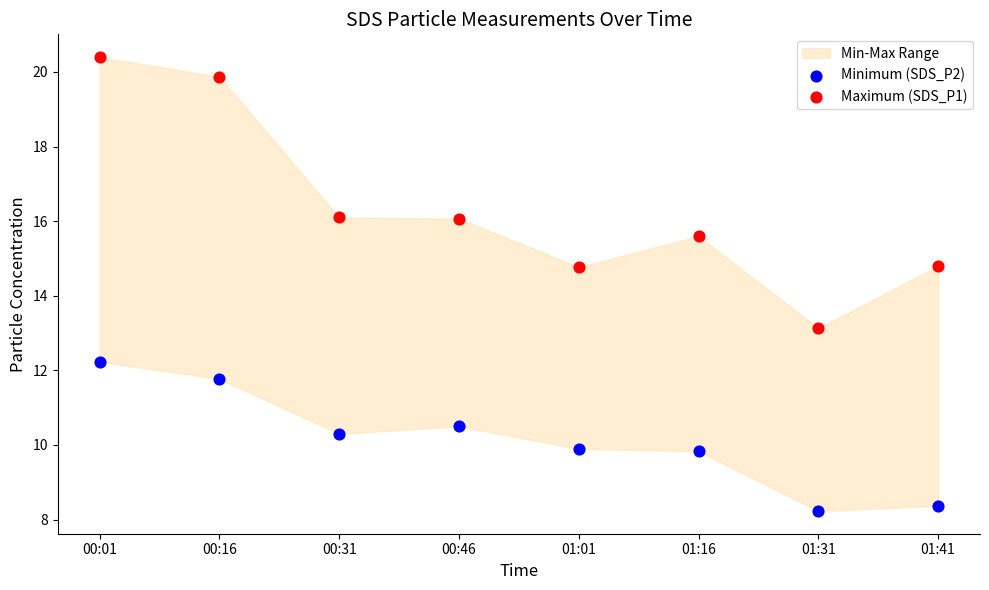

Which series reaches the maximum Y coordinate?

Maximum (SDS_P1)